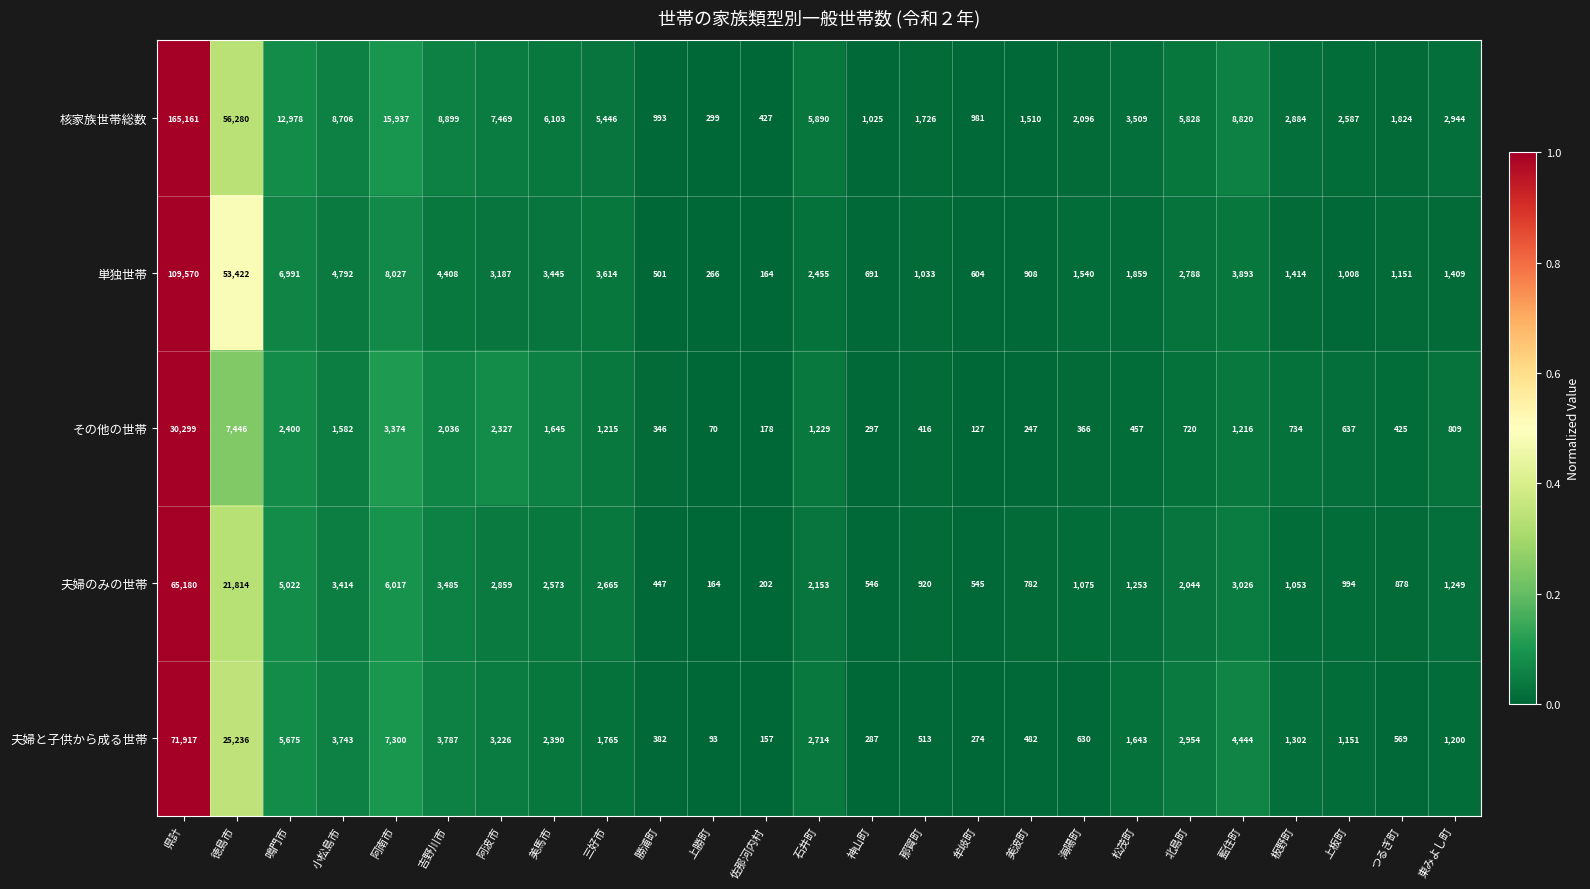

What is the greatest value displayed?

165161